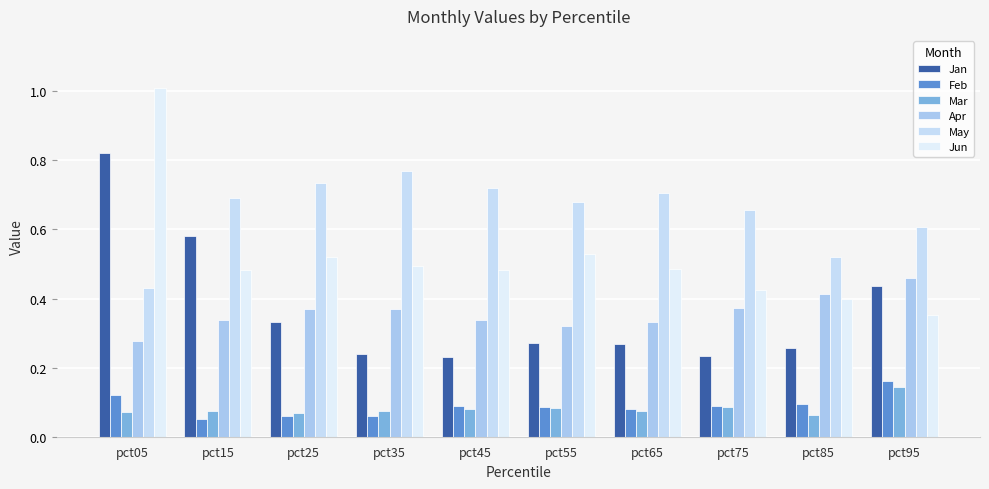

What is the approximate value of Feb at pct95?

0.2